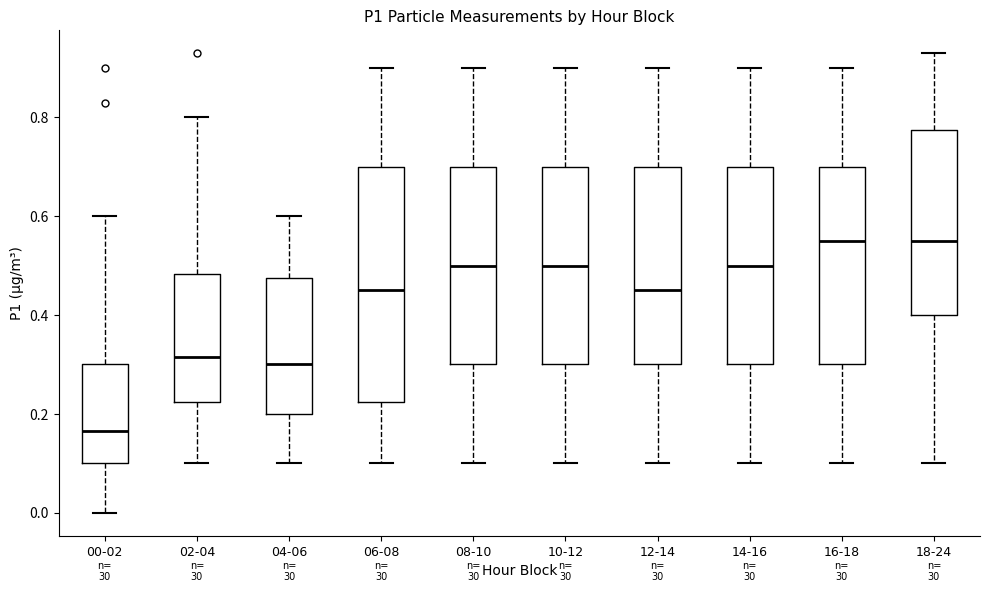

Reading left to right, transcribe this box plot: for each box, give where its median line is, the range the box spans, and where its two whiskers end, as read against the y-axis. The values are not printed on the chart, so give them approximately, as read against the axis.

00-02: median 0.16, box 0.10 to 0.30, whiskers 0.00 to 0.60
02-04: median 0.32, box 0.22 to 0.48, whiskers 0.10 to 0.80
04-06: median 0.30, box 0.20 to 0.48, whiskers 0.10 to 0.60
06-08: median 0.46, box 0.22 to 0.70, whiskers 0.10 to 0.90
08-10: median 0.50, box 0.30 to 0.70, whiskers 0.10 to 0.90
10-12: median 0.50, box 0.30 to 0.70, whiskers 0.10 to 0.90
12-14: median 0.46, box 0.30 to 0.70, whiskers 0.10 to 0.90
14-16: median 0.50, box 0.30 to 0.70, whiskers 0.10 to 0.90
16-18: median 0.56, box 0.30 to 0.70, whiskers 0.10 to 0.90
18-24: median 0.56, box 0.40 to 0.78, whiskers 0.10 to 0.94